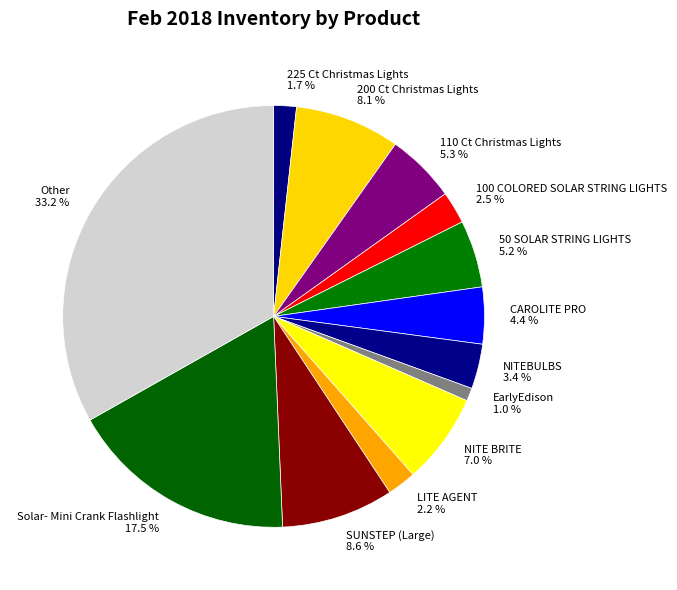

The EarlyEdison slice represents 11% of the pie. True or false?

False